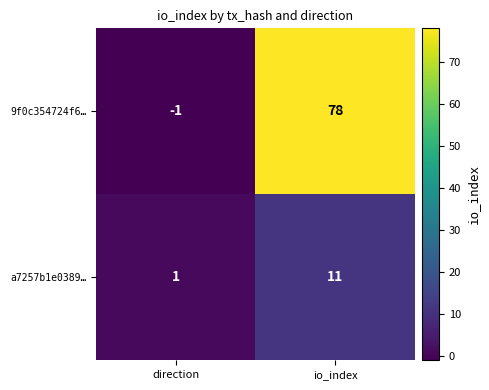

Which series has the largest total across all categories?

9f0c354724f6…